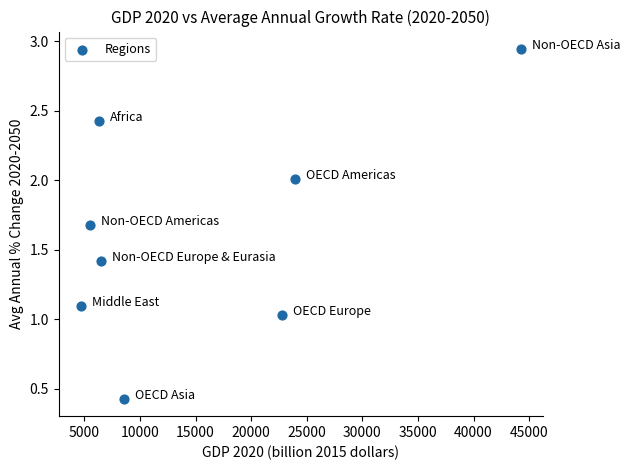

What is the range of Y values (max minus min)?

2.5